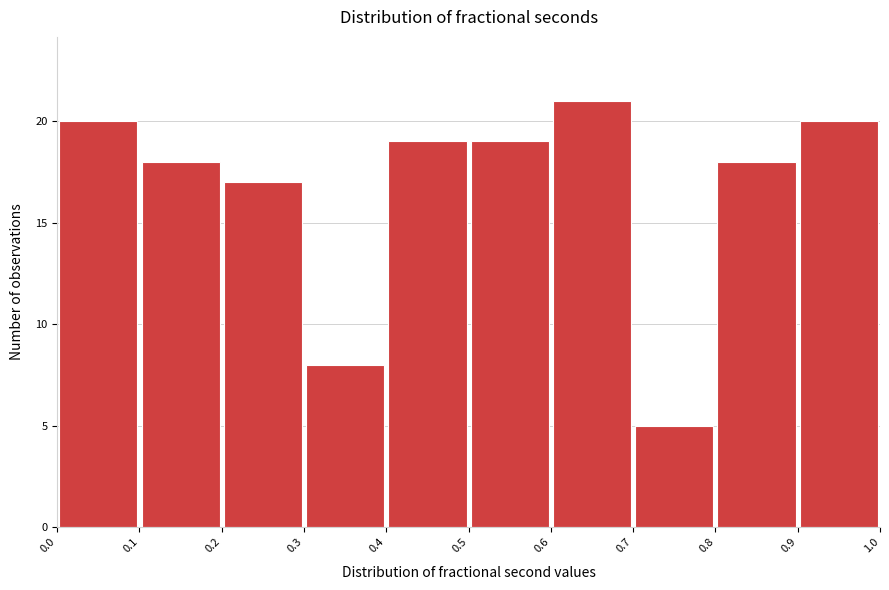

Over which range of the x-axis is the bar tallest?

0.6 to 0.7